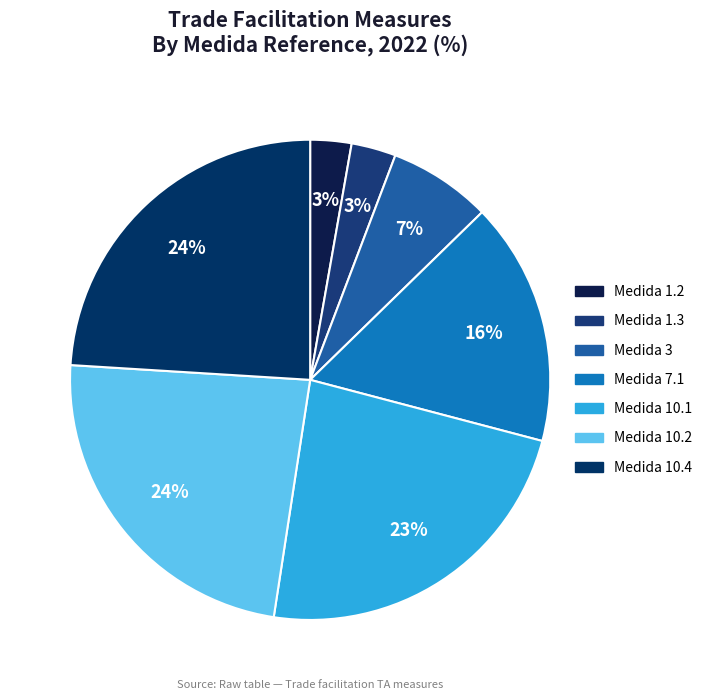

How many segments does this pie chart have?

7